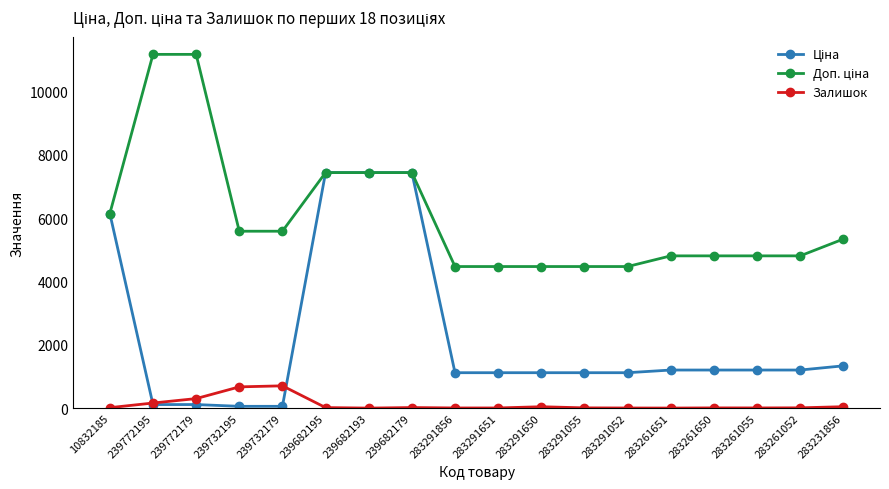

What is the maximum value for Залишок?

703.0